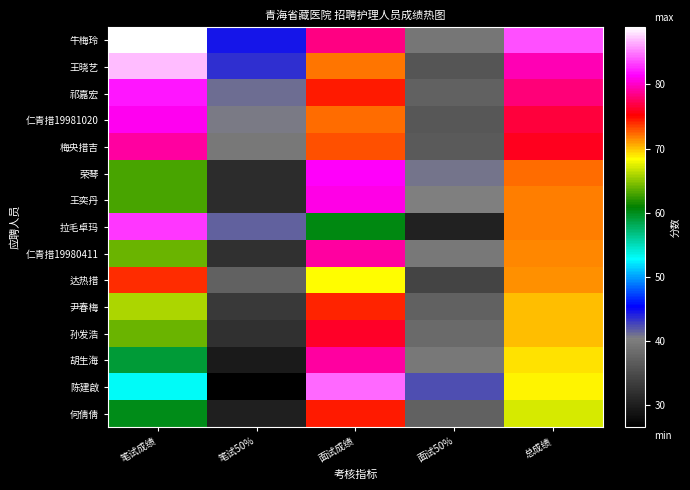

Reading left to right, extract all data points from this chart.

牛梅玲: 笔试成绩=89.0	笔试50%=44.5	面试成绩=78.4	面试50%=39.2	总成绩=83.7
王晓艺: 笔试成绩=87.0	笔试50%=43.5	面试成绩=72.0	面试50%=36.0	总成绩=79.5
祁嘉宏: 笔试成绩=82.0	笔试50%=41.0	面试成绩=74.4	面试50%=37.2	总成绩=78.2
仁青措19981020: 笔试成绩=81.0	笔试50%=40.5	面试成绩=72.2	面试50%=36.1	总成绩=76.6
梅央措吉: 笔试成绩=79.0	笔试50%=39.5	面试成绩=73.0	面试50%=36.5	总成绩=76.0
荣琴: 笔试成绩=63.0	笔试50%=31.5	面试成绩=81.4	面试50%=40.7	总成绩=72.2
王奕丹: 笔试成绩=63.0	笔试50%=31.5	面试成绩=80.8	面试50%=40.4	总成绩=71.9
拉毛卓玛: 笔试成绩=83.0	笔试50%=41.5	面试成绩=60.4	面试50%=30.2	总成绩=71.7
仁青措19980411: 笔试成绩=64.0	笔试50%=32.0	面试成绩=79.2	面试50%=39.6	总成绩=71.6
达热措: 笔试成绩=74.0	笔试50%=37.0	面试成绩=68.4	面试50%=34.2	总成绩=71.2
尹春梅: 笔试成绩=66.0	笔试50%=33.0	面试成绩=74.2	面试50%=37.1	总成绩=70.1
孙发浩: 笔试成绩=64.0	笔试50%=32.0	面试成绩=76.2	面试50%=38.1	总成绩=70.1
胡生海: 笔试成绩=59.0	笔试50%=29.5	面试成绩=79.0	面试50%=39.5	总成绩=69.0
陈建啟: 笔试成绩=53.0	笔试50%=26.5	面试成绩=84.4	面试50%=42.2	总成绩=68.7
何倩倩: 笔试成绩=60.0	笔试50%=30.0	面试成绩=74.4	面试50%=37.2	总成绩=67.2